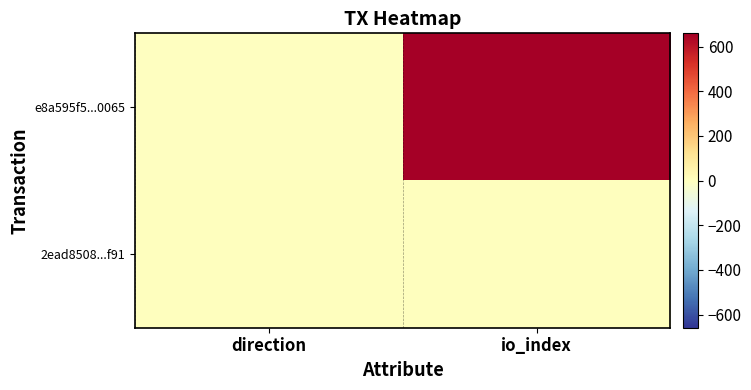

Reading right to left, what are all the values shown in this chart?

e8a595f5...0065: io_index=659	direction=-1
2ead8508...f91: io_index=4	direction=1